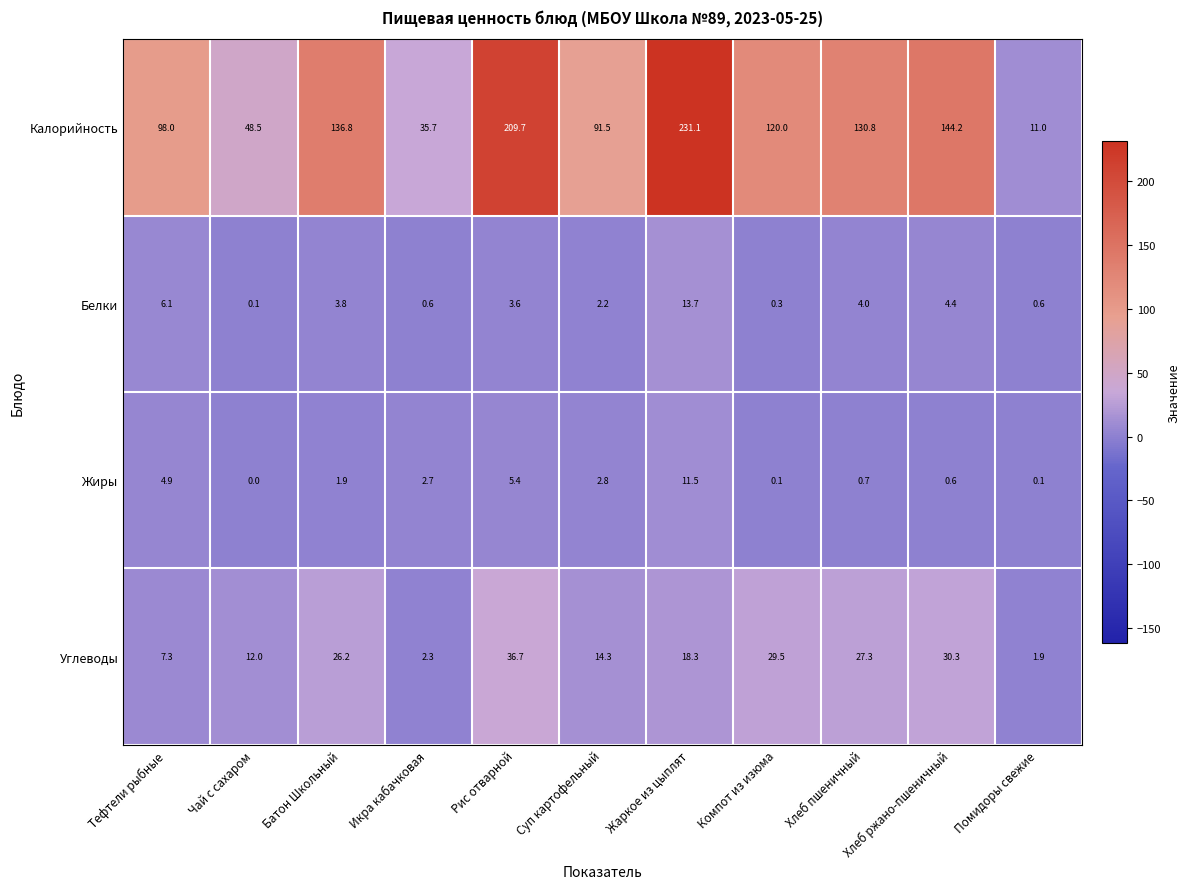

What is the difference between the maximum and minimum values in the Жиры series?

11.5